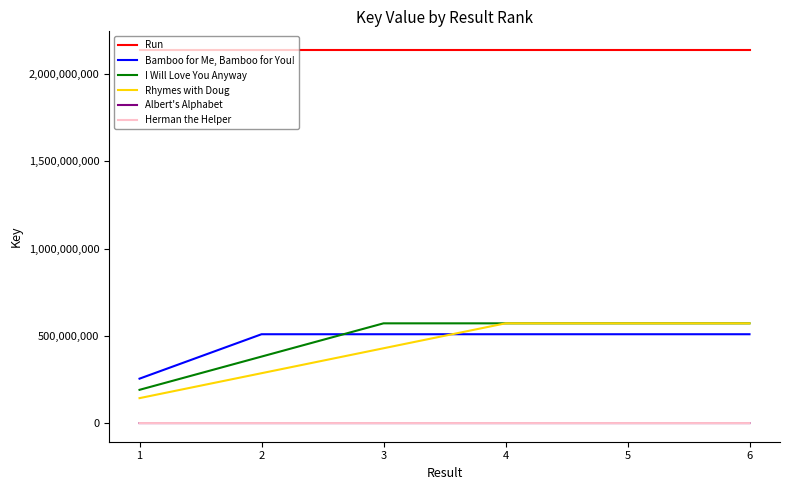

What is the spread (max minus min) of values at 3?

2138581483.5